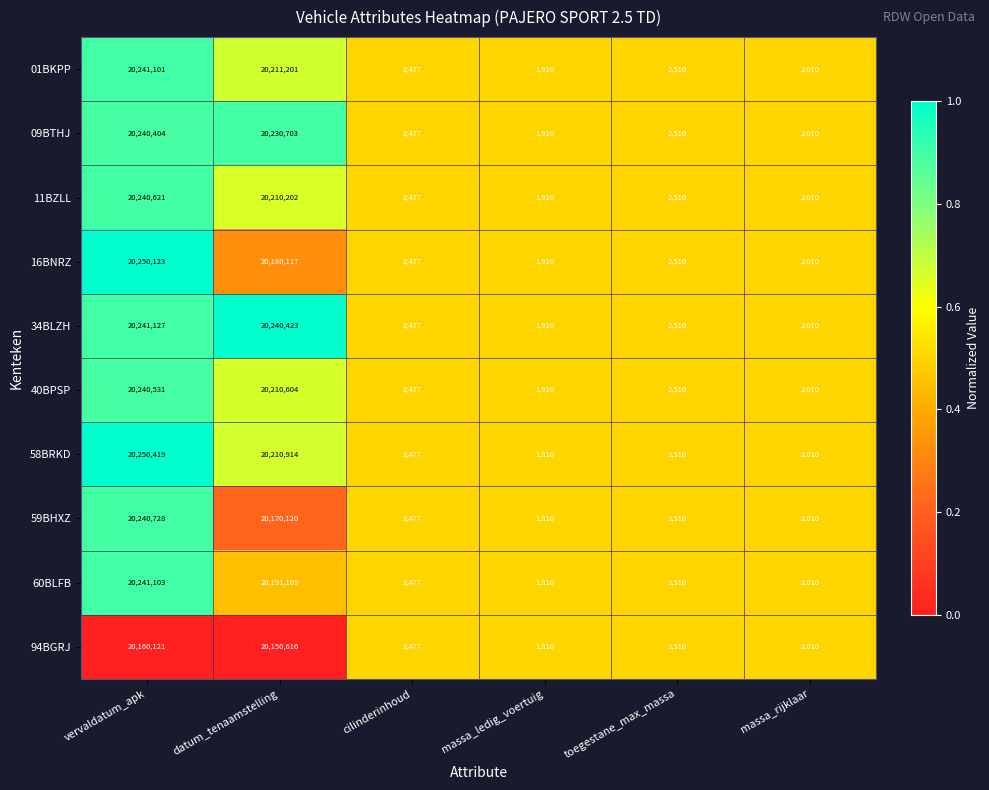

What is the difference between the maximum and minimum values in the 40BPSP series?

20238621